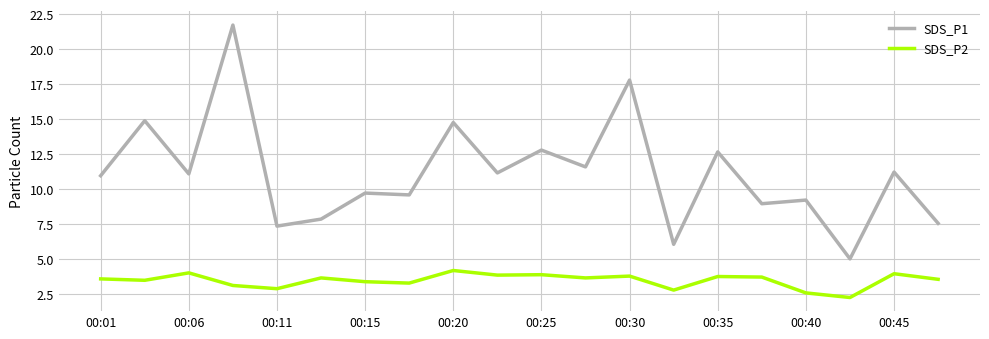

Which series has the largest total across all categories?

SDS_P1